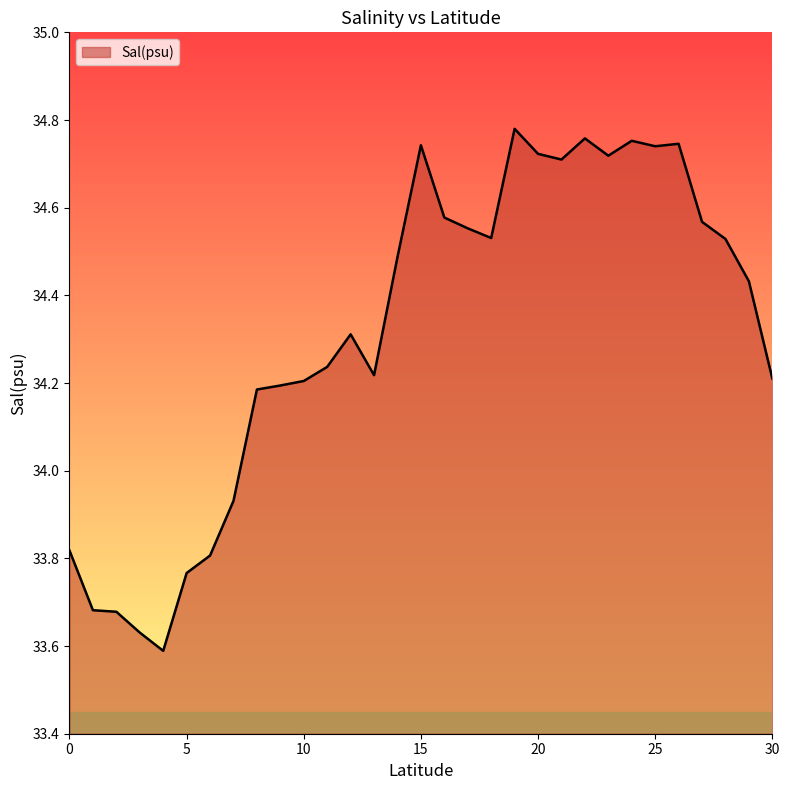

What is the difference between the maximum and minimum values?

1.2